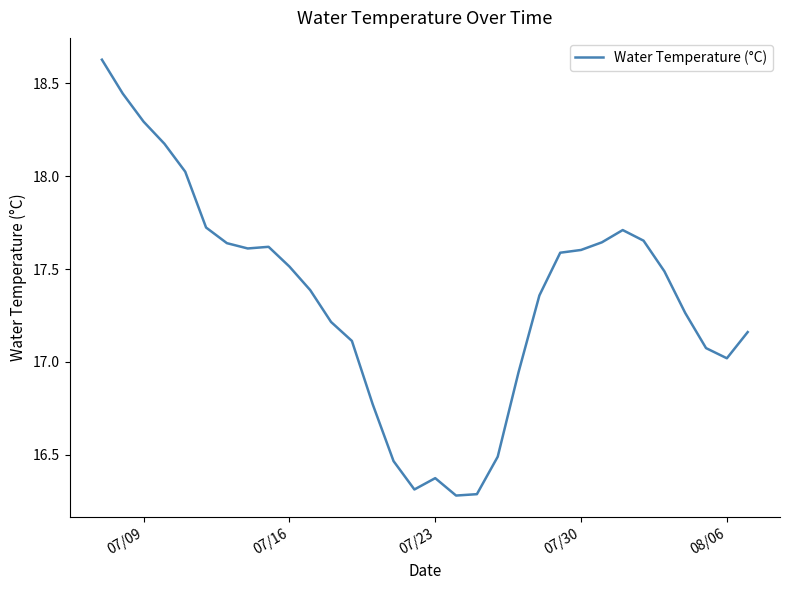

Does the chart have visible grid lines?

No